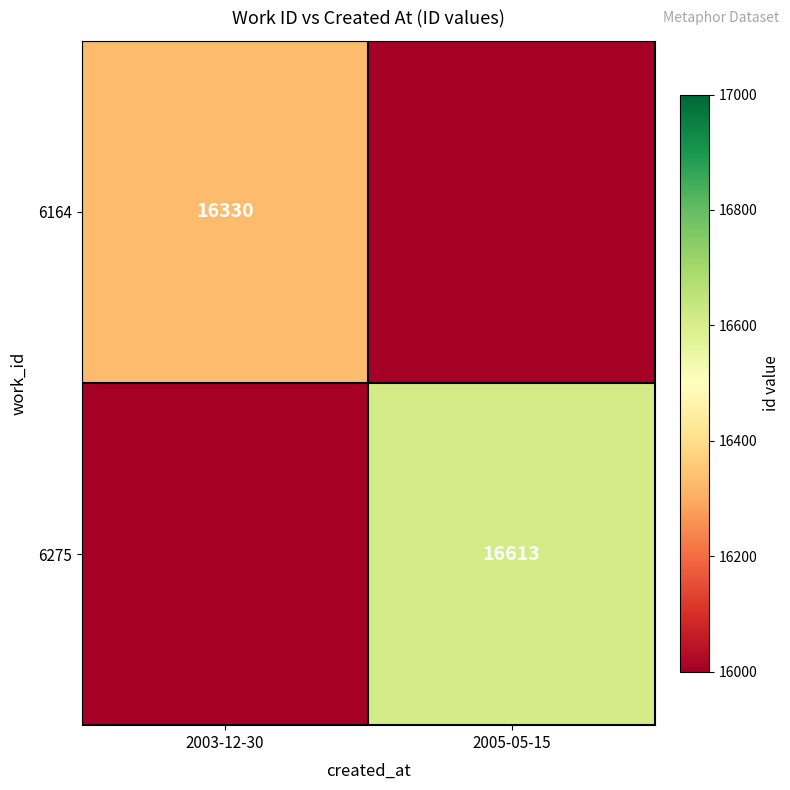

The 6164 series shows 6308 at 2003-12-30. True or false?

False